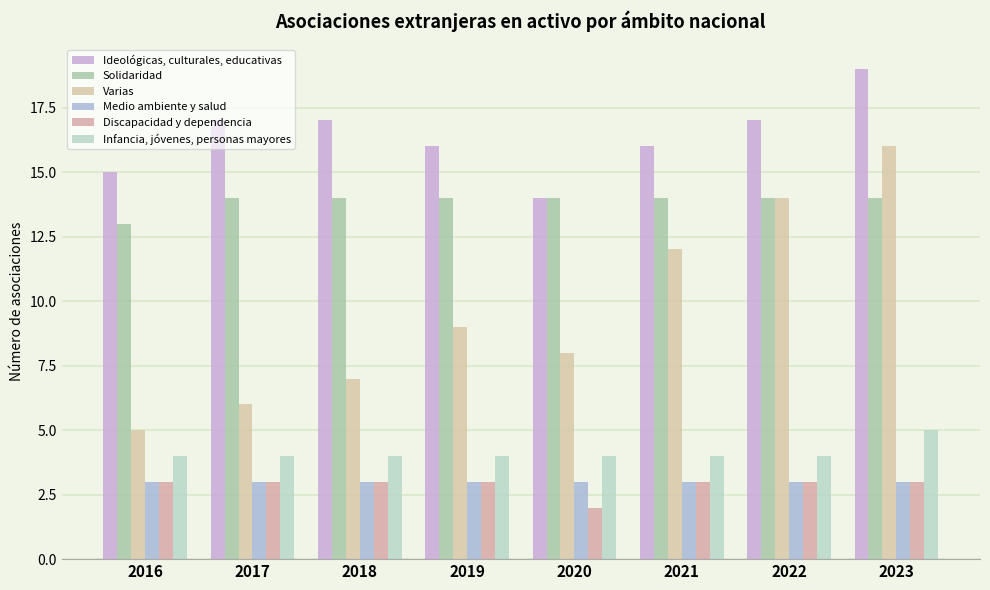

Which label corresponds to the largest value in the chart?

2023